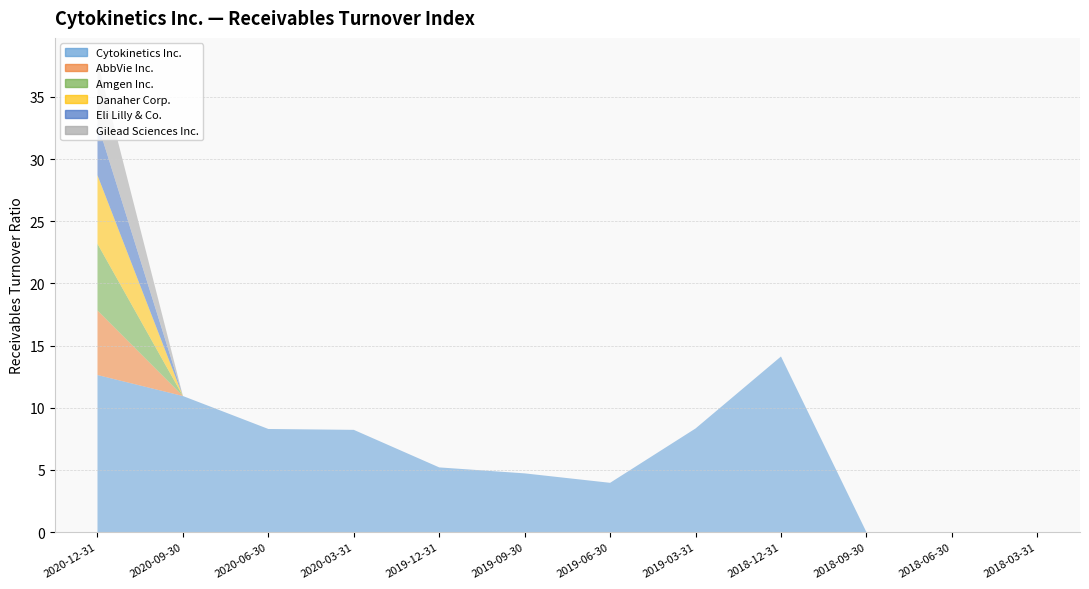

True or false: Amgen Inc. and Gilead Sciences Inc. cross at least once.

False